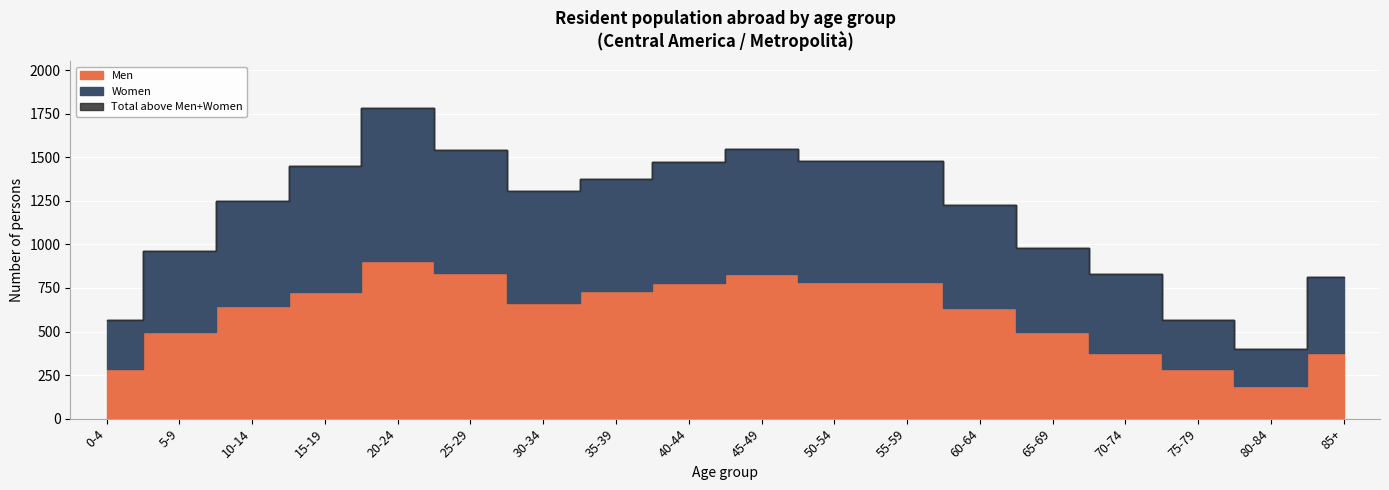

What is the difference between the Women values at 40-44 and 60-64?

100